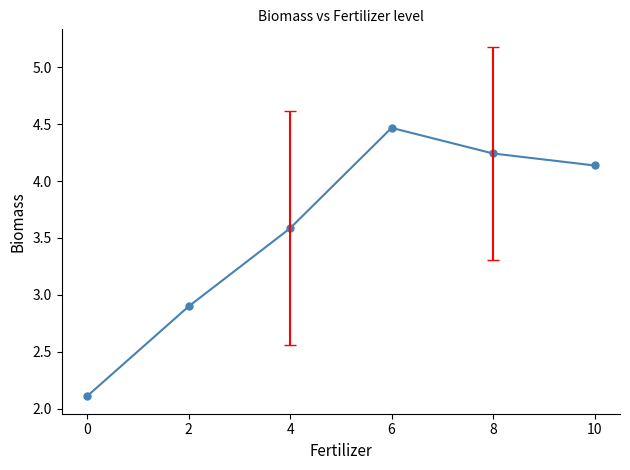

How many lines are shown in the chart?

1